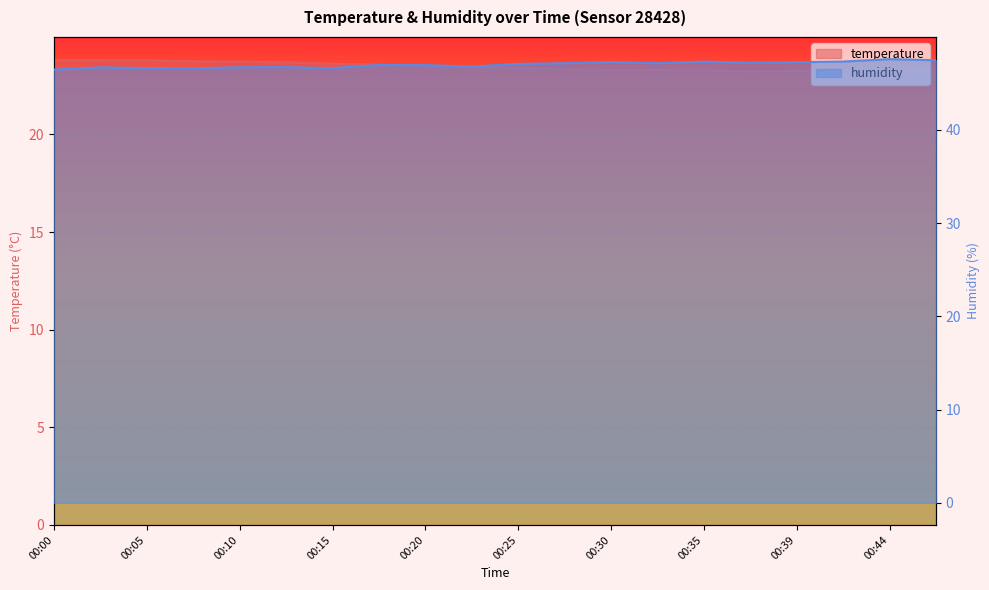

Reading right to left, what are all the values shown in this chart?

temperature: 23.2	23.2	23.2	23.2	23.2	23.3	23.3	23.3	23.3	23.4	23.5	23.5	23.6	23.6	23.7	23.7	23.7	23.8	23.8	23.8
humidity: 47.5	47.6	47.3	47.2	47.2	47.3	47.1	47.3	47.1	47.1	46.8	46.9	47.0	46.6	46.7	46.7	46.6	46.6	46.7	46.5